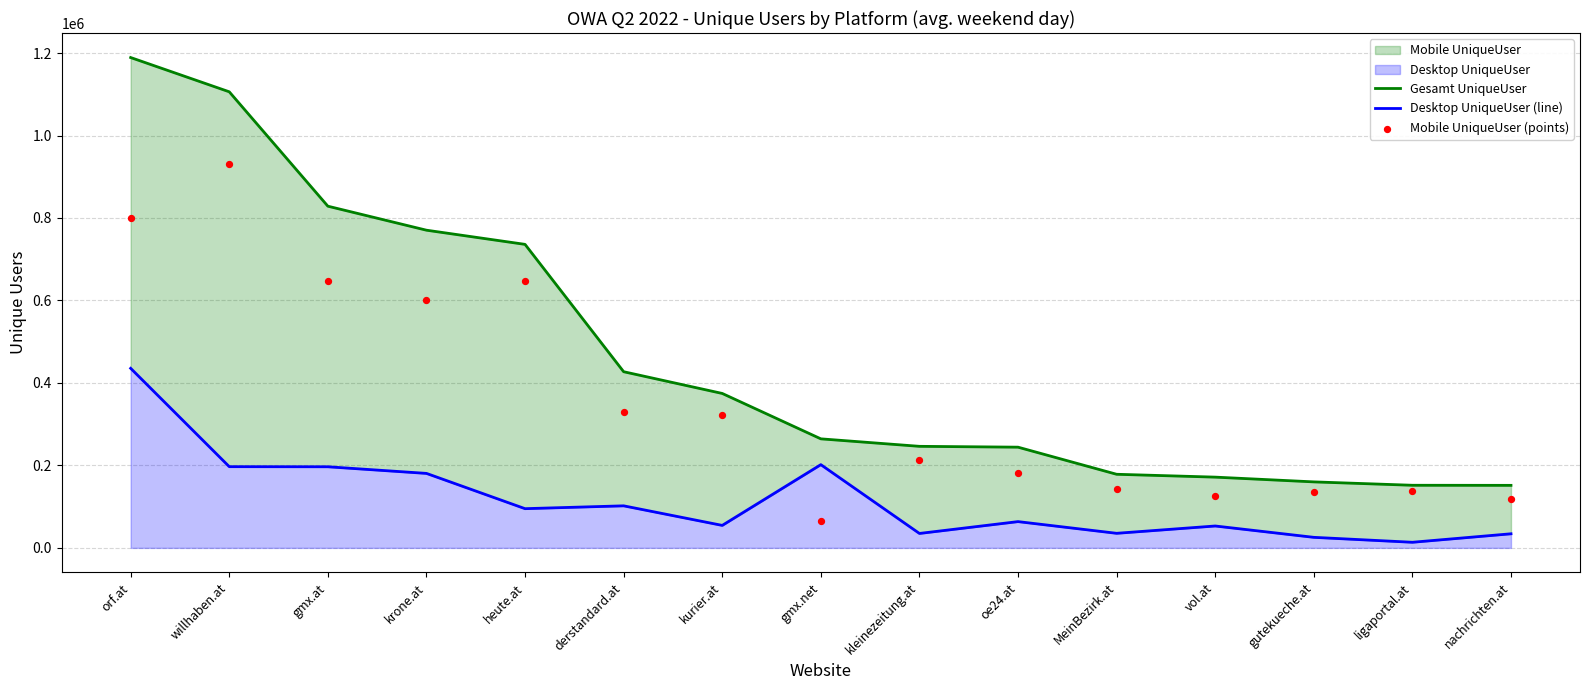

Which series contains the lowest Y value?

Desktop UniqueUser (line)